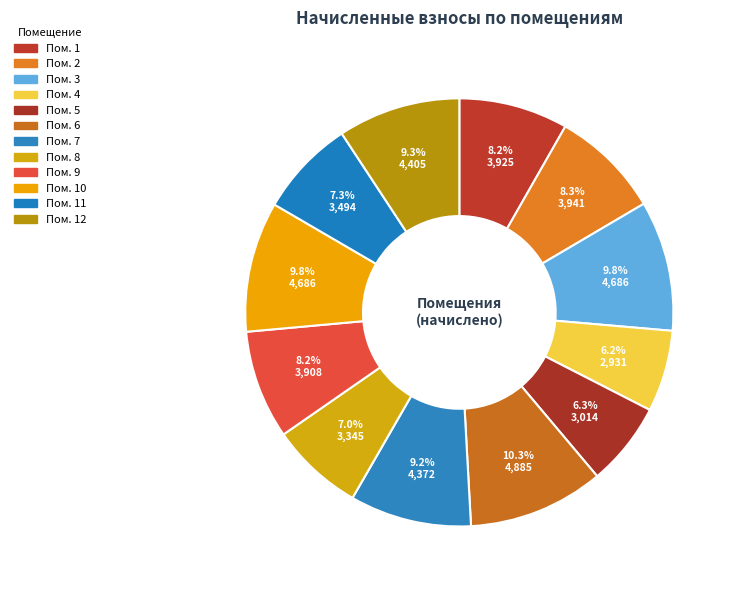

Is there any slice that represents more than half of the pie?

No